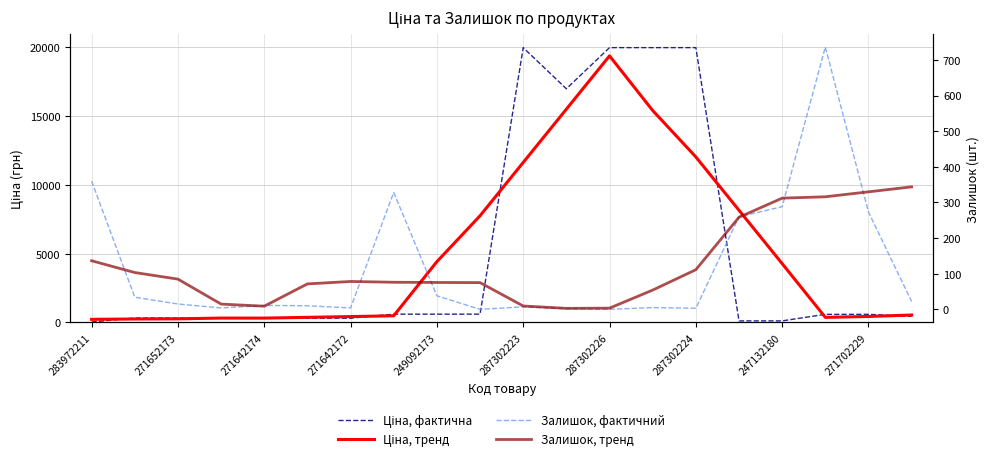

At which category is the sum across all series the highest?

287302226